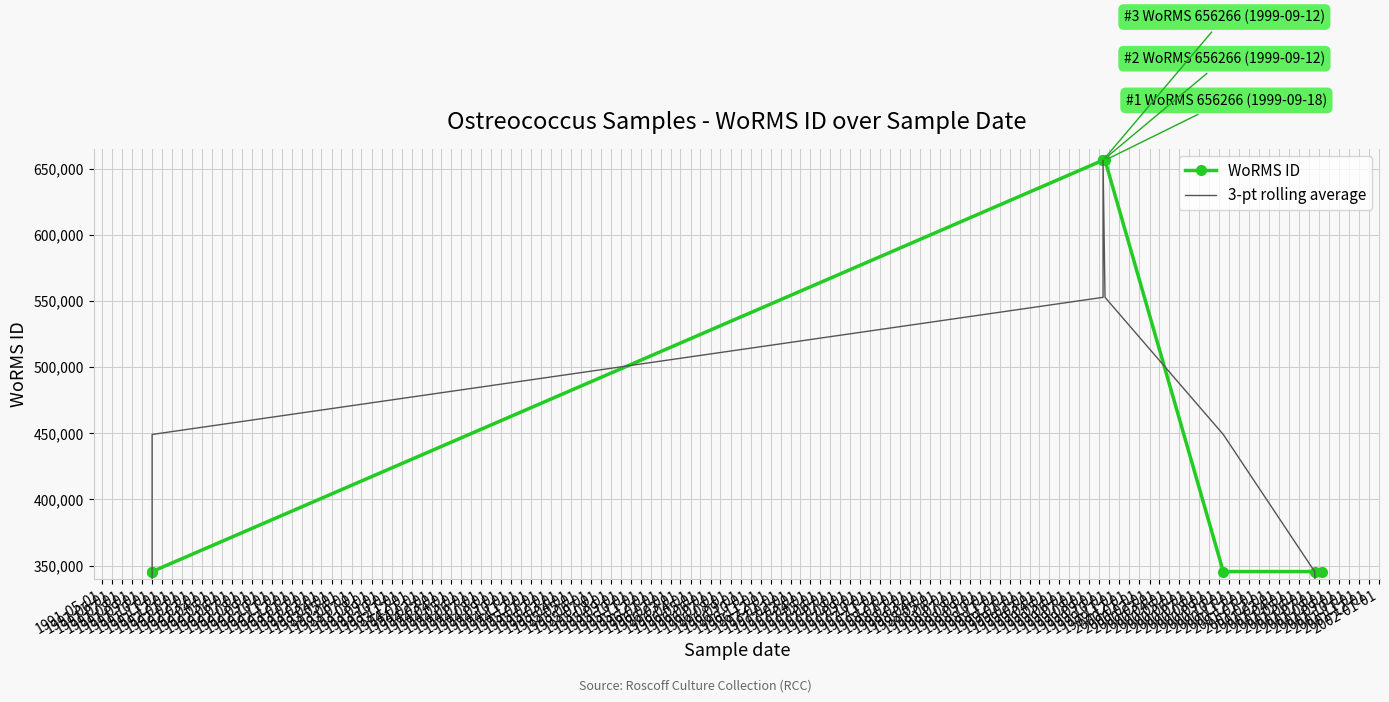

Reading left to right, extract all data points from this chart.

WoRMS ID: 345496.0	345496.0	656266.0	656266.0	656266.0	656266.0	345496.0	345496.0	345497.0
3-pt rolling average: 230330.7	449086.0	552676.0	656266.0	656266.0	552676.0	449086.0	345496.3	230331.0